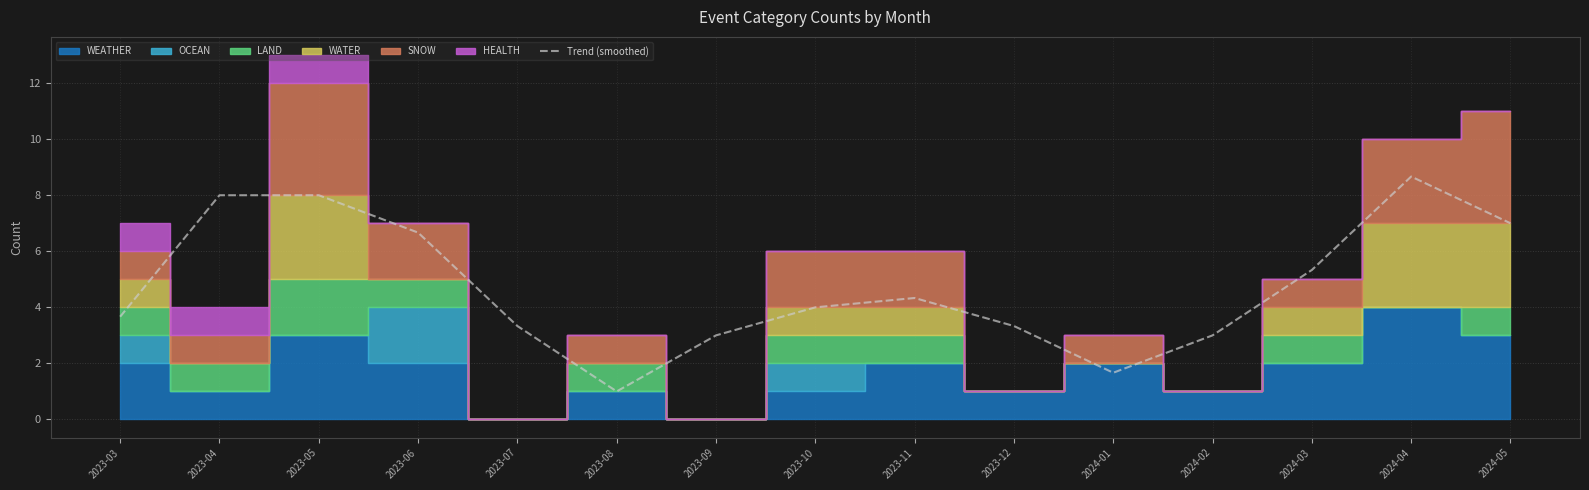

Does the chart display data point markers on the line(s)?

No